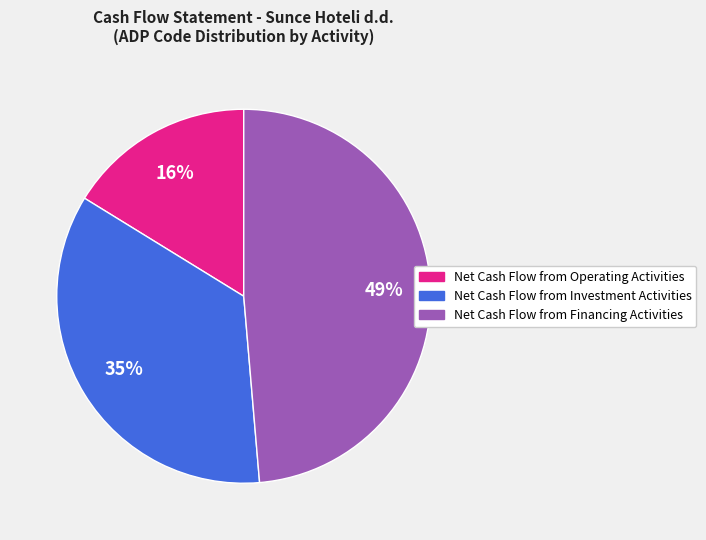

To the nearest percent, what portion does Net Cash Flow from Investment Activities represent?

35%